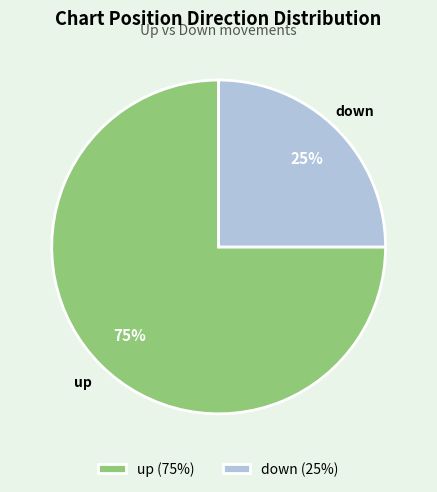

Combined, do up and down account for over 50%?

Yes